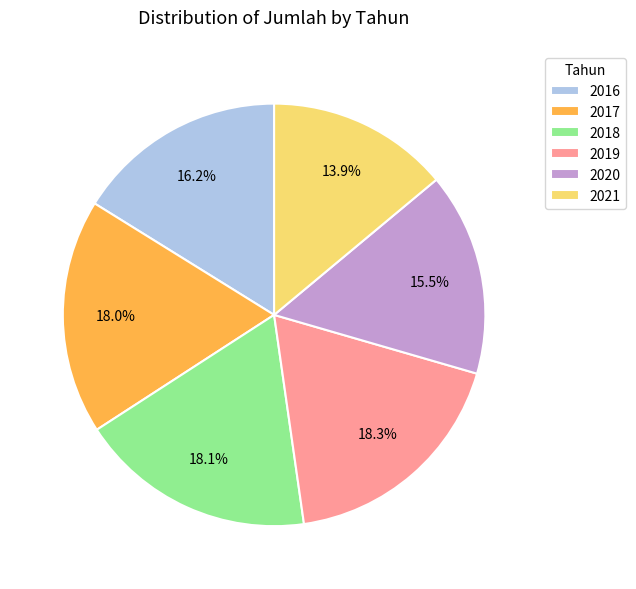

Does 2016 represent more than half of the total?

No